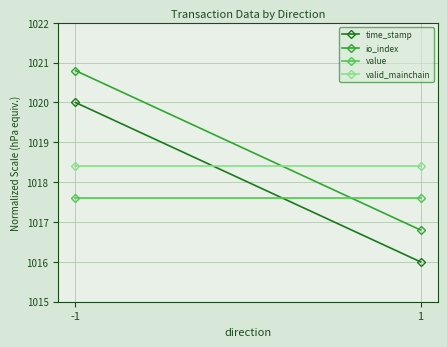

Which series has the widest spread of values?

time_stamp